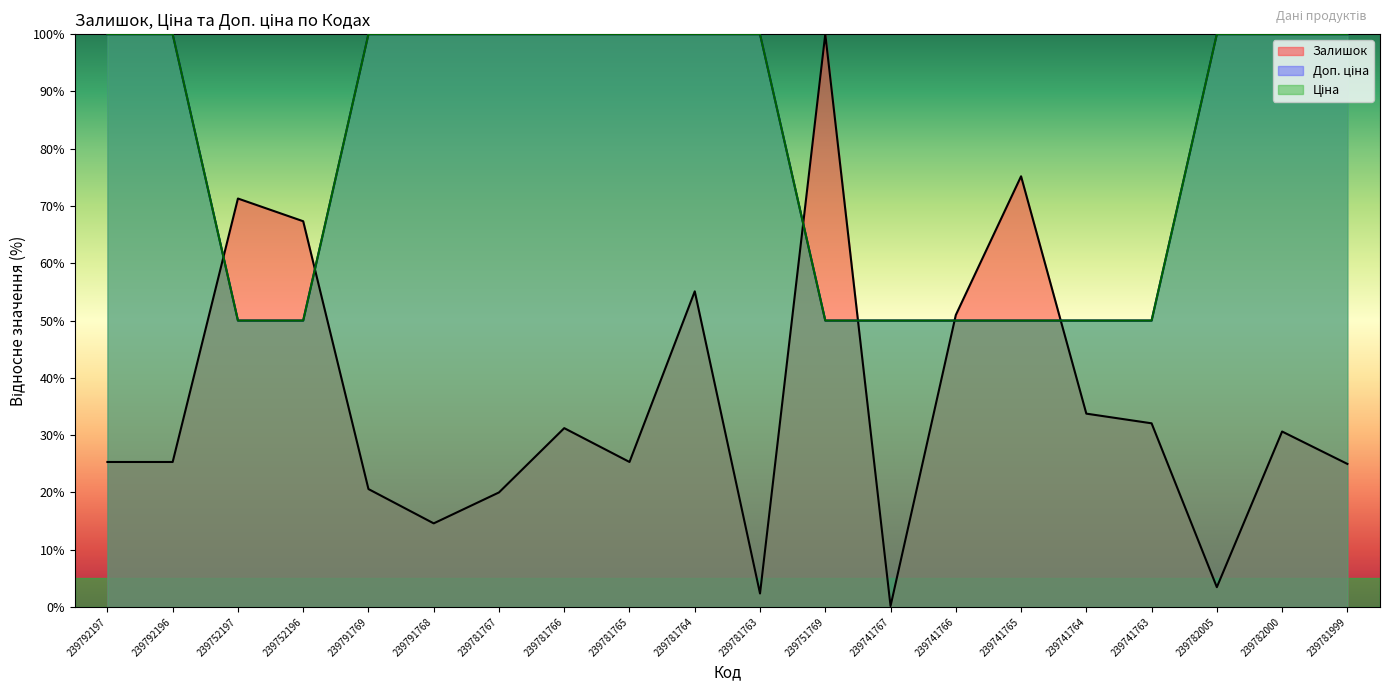

What are all the series names shown in the legend?

Залишок, Ціна, Доп. ціна